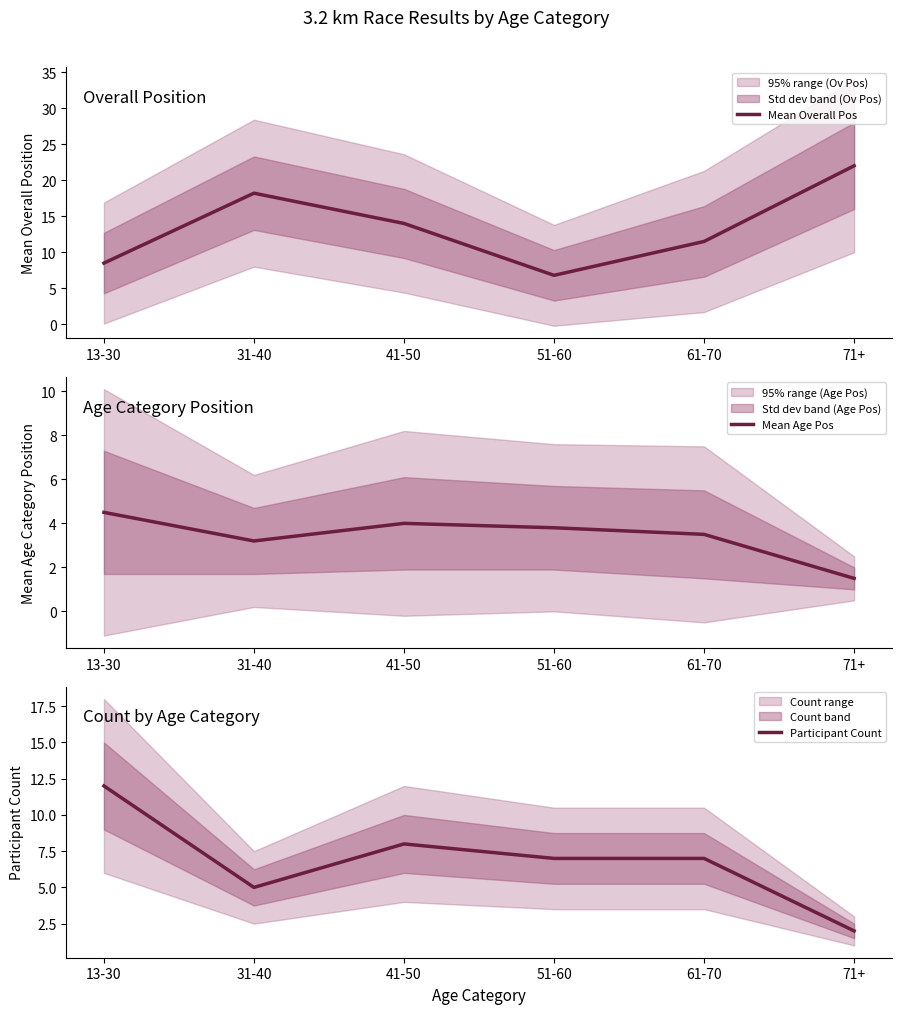

Rank the series at 51-60 from highest to lowest value.

Participant Count, Mean Overall Pos, Mean Age Pos